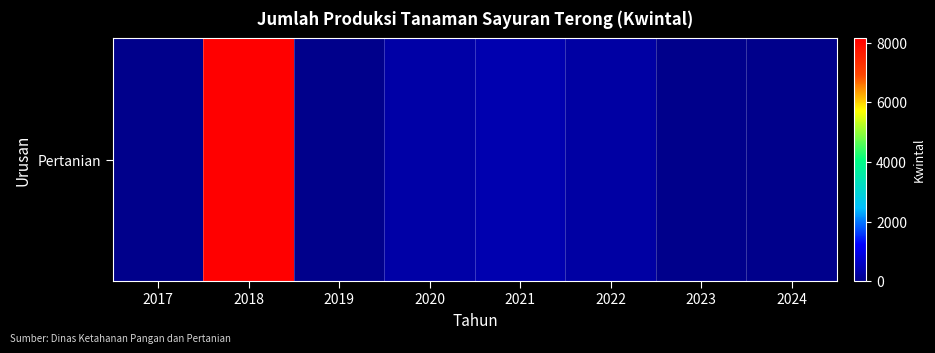

Reading left to right, list all the values displayed in this chart.

2017=0	2018=8163	2019=0	2020=310	2021=405	2022=260	2023=4	2024=0